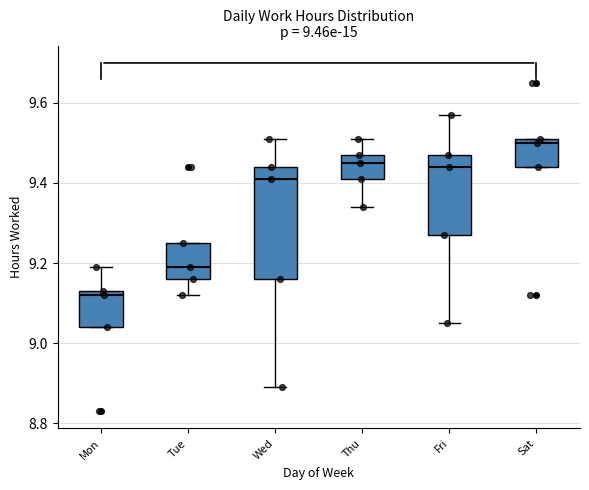

Which box's median line is the highest?

Sat